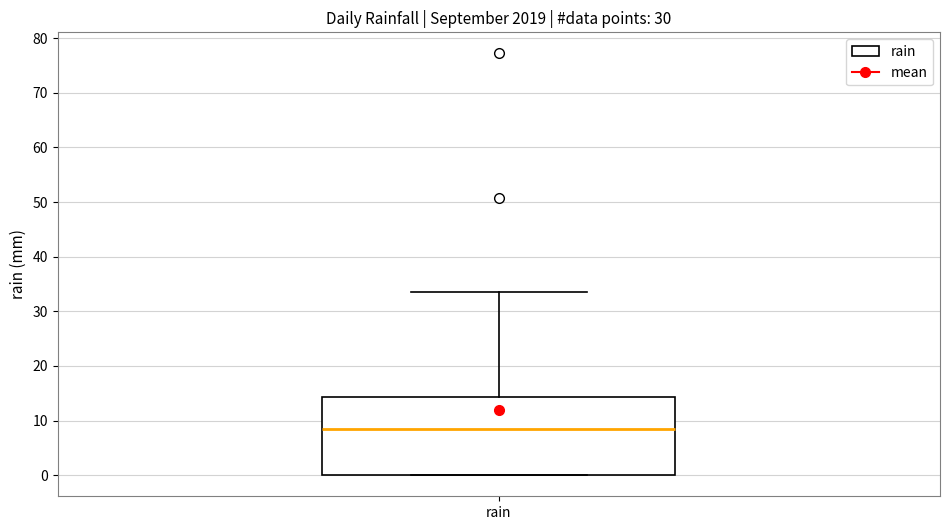

Transcribe this box plot: give where the median line is, the range the box spans, and where the two whiskers end, as read against the y-axis. The values are not printed on the chart, so give them approximately, as read against the axis.

median 8, box 0 to 14, whiskers 0 to 34